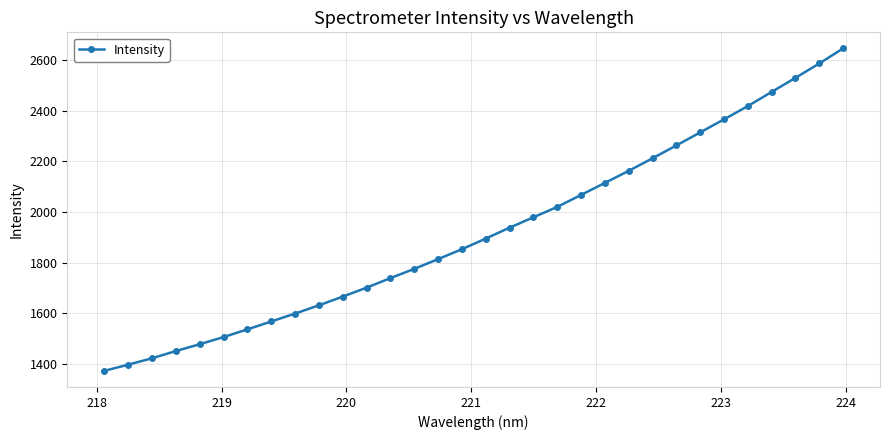

How many values are below 1894?

16